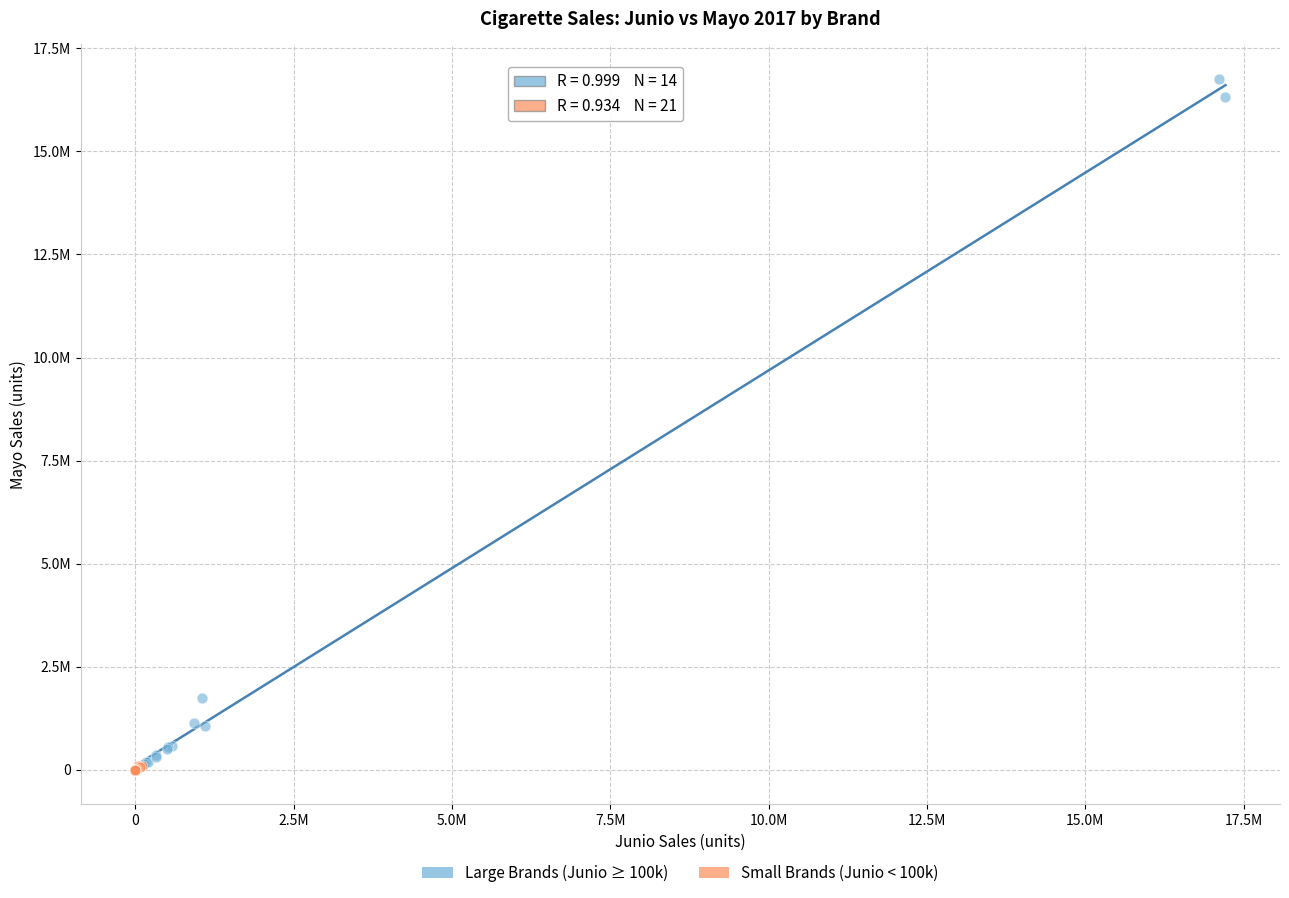

What are all the series names shown in the legend?

Large Brands (Junio ≥ 100k), Small Brands (Junio < 100k)